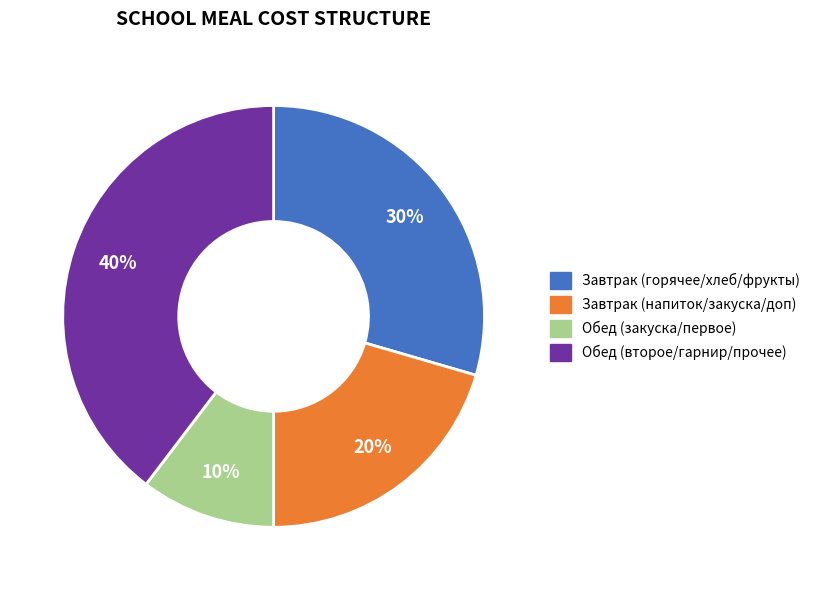

Is there a majority slice in this chart?

No